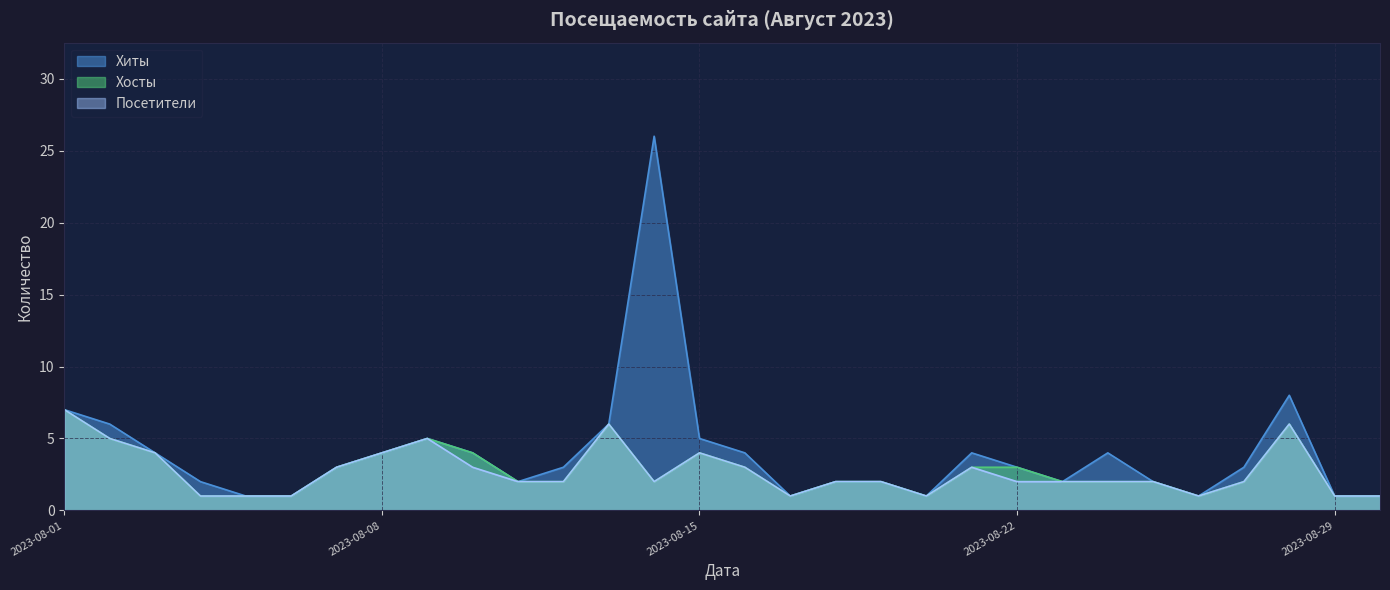

Count the Хосты values in the range 1 to 4.

24